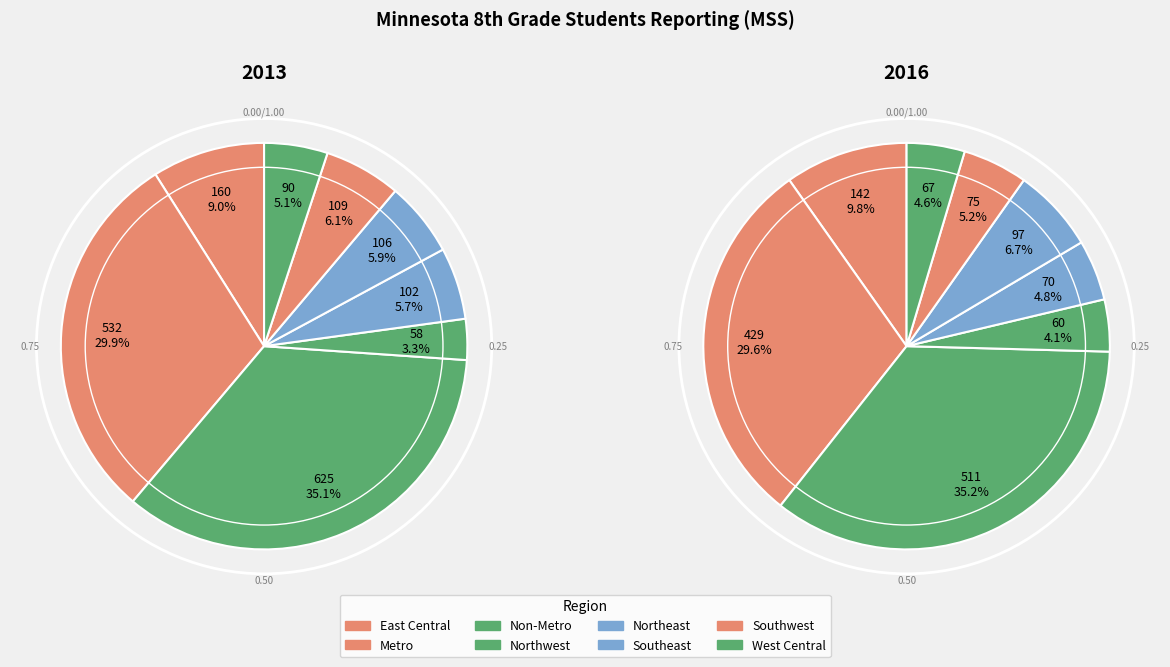

Is 3 the majority of the pie?

No